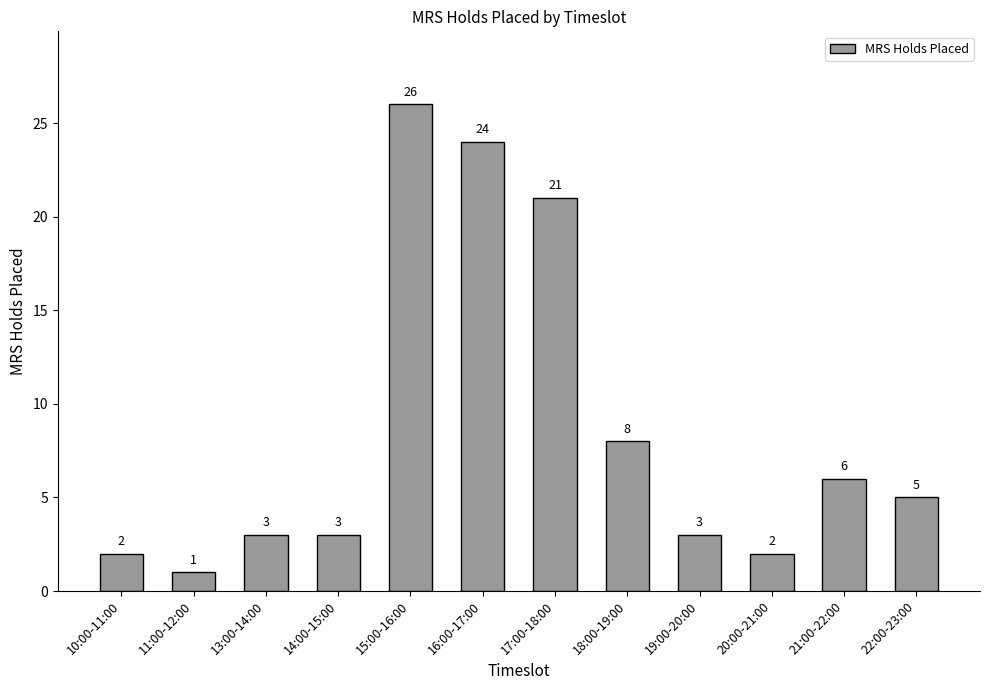

What is the smallest value displayed?

1